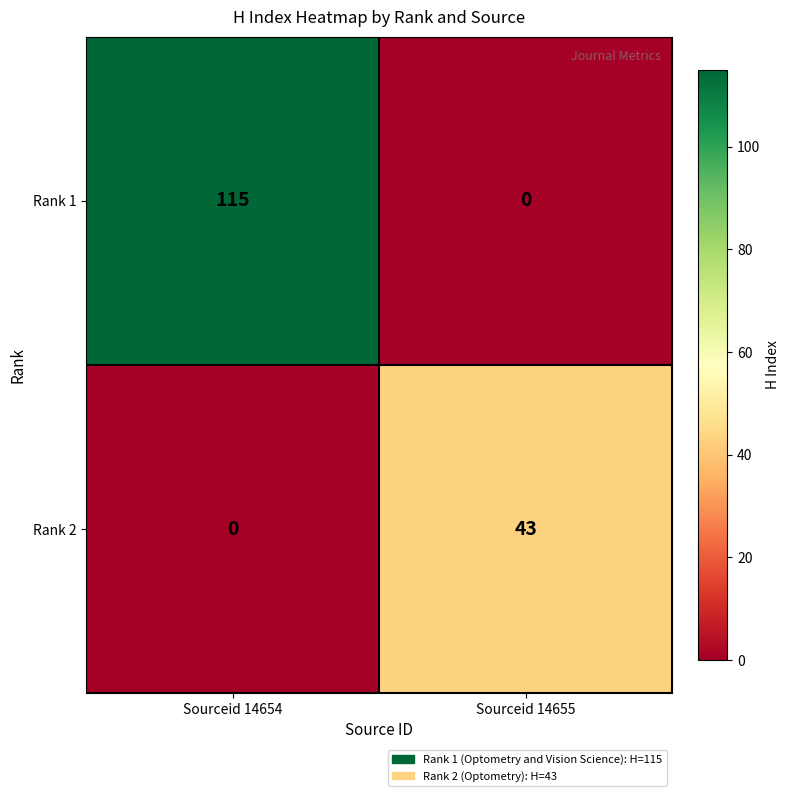

The value of Rank 2 at Sourceid 14654 is -26. True or false?

False